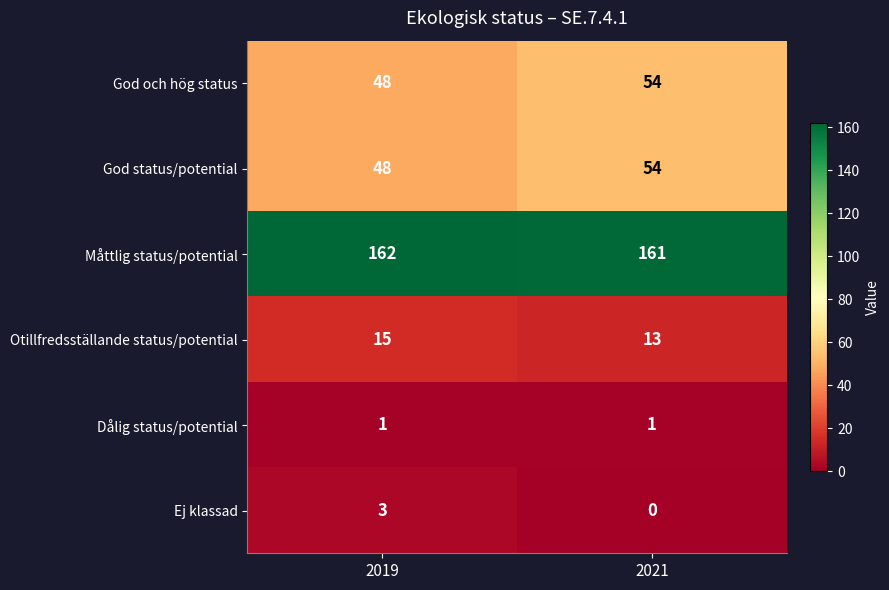

True or false: Måttlig status/potential has a value of 162 at 2019.

True